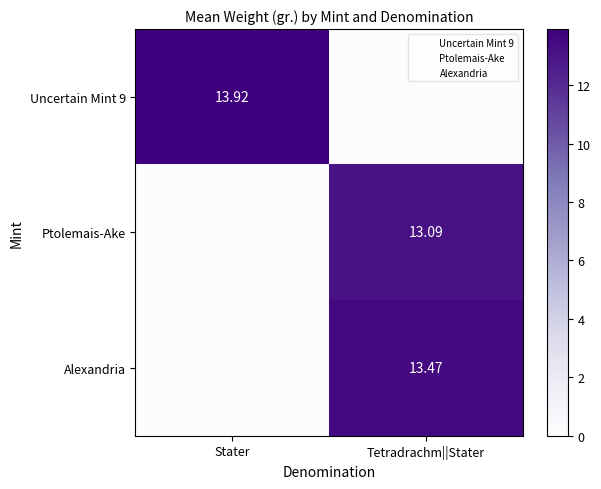

Between Stater and Tetradrachm||Stater, which is larger?

Stater